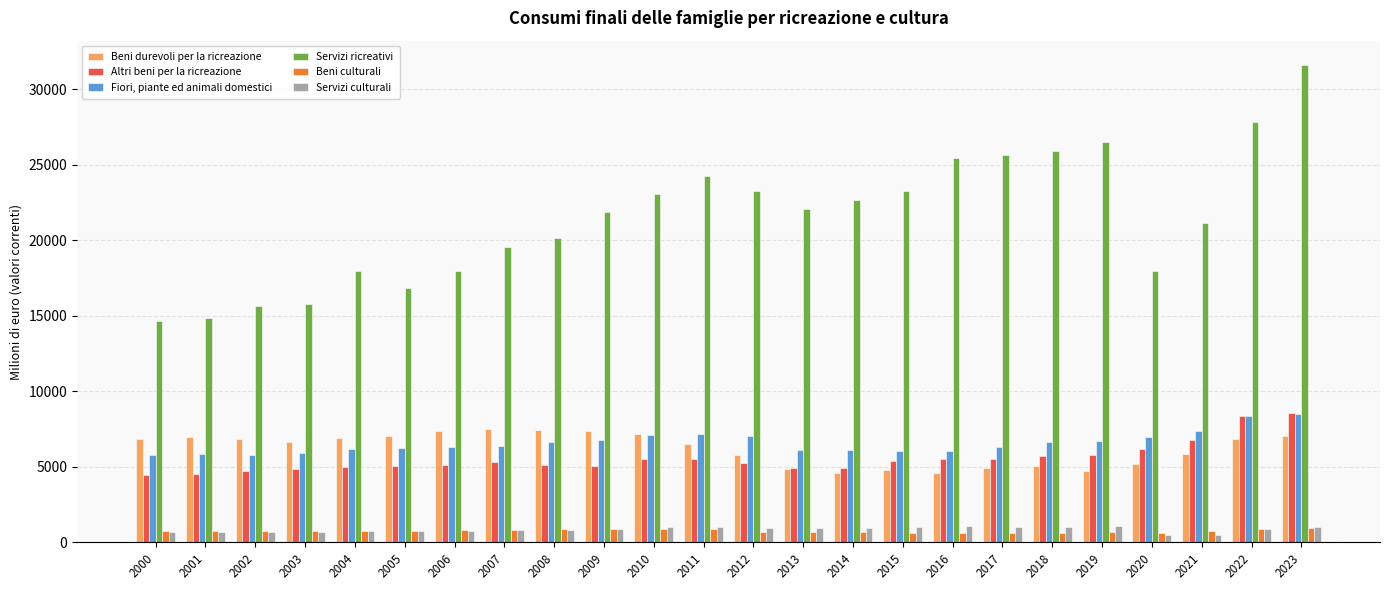

What is the value of the Beni culturali bar at the 9th from the left?

865.8